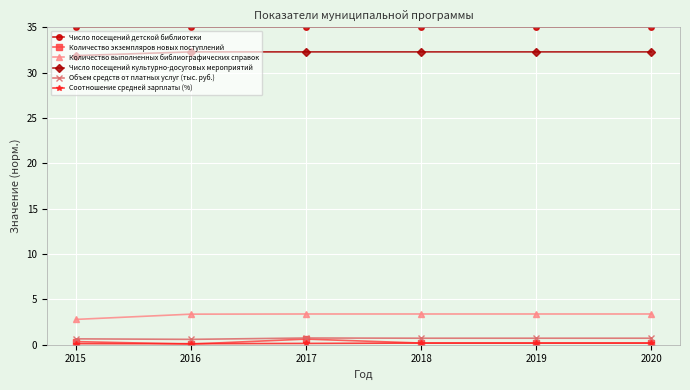

The value of Количество выполненных библиографических справок at 2018 is 2.0. True or false?

False